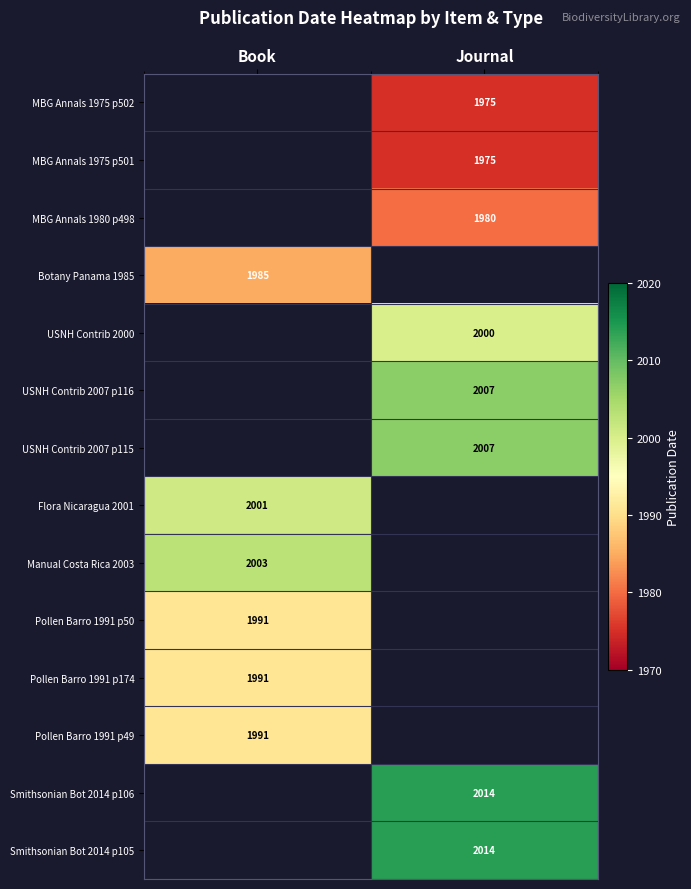

The value of USNH Contrib 2007 p115 at Journal is 2007. True or false?

True